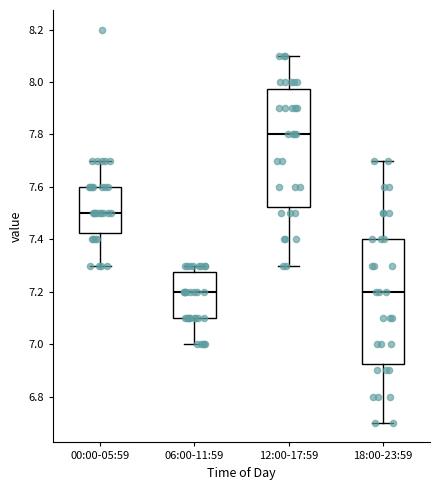

Reading left to right, transcribe this box plot: for each box, give where its median line is, the range the box spans, and where its two whiskers end, as read against the y-axis. The values are not printed on the chart, so give them approximately, as read against the axis.

00:00-05:59: median 7.50, box 7.42 to 7.60, whiskers 7.30 to 7.70
06:00-11:59: median 7.20, box 7.10 to 7.28, whiskers 7.00 to 7.30
12:00-17:59: median 7.80, box 7.52 to 7.98, whiskers 7.30 to 8.10
18:00-23:59: median 7.20, box 6.92 to 7.40, whiskers 6.70 to 7.70